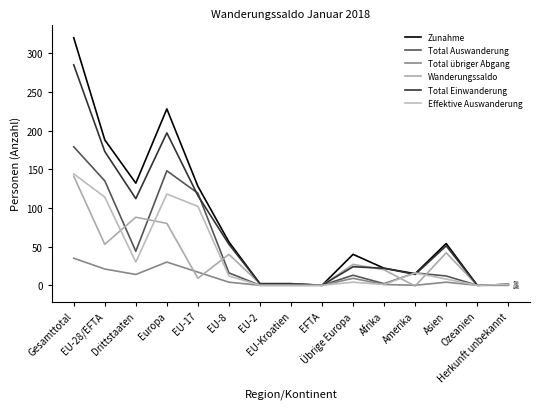

What is the approximate value of Total Einwanderung at Asien, to the nearest 5?

50